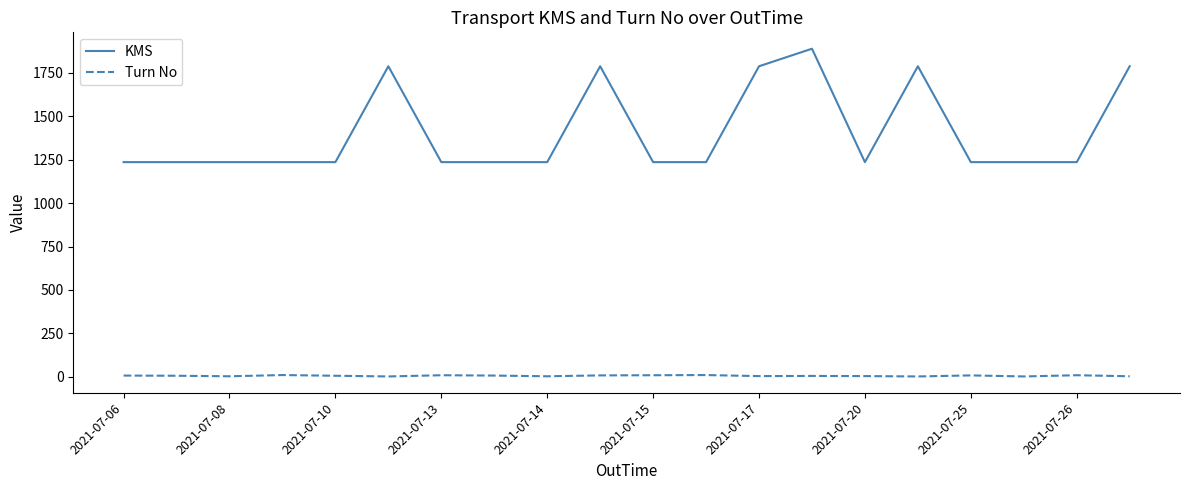

Which series has the largest range (max minus min)?

KMS